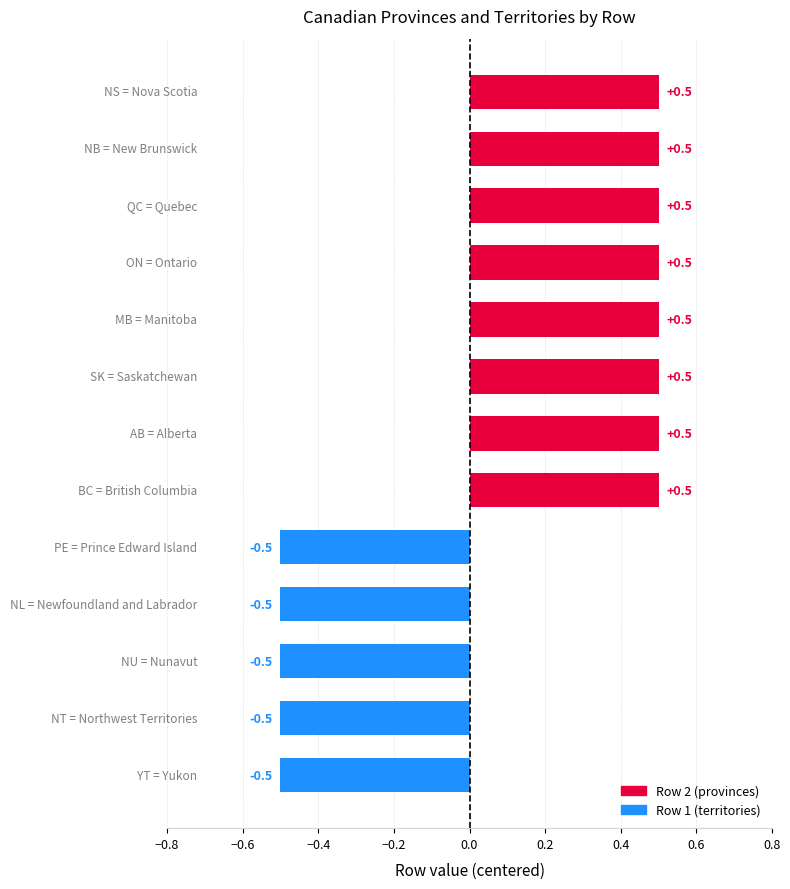

What is the minimum value shown in the chart?

-0.5